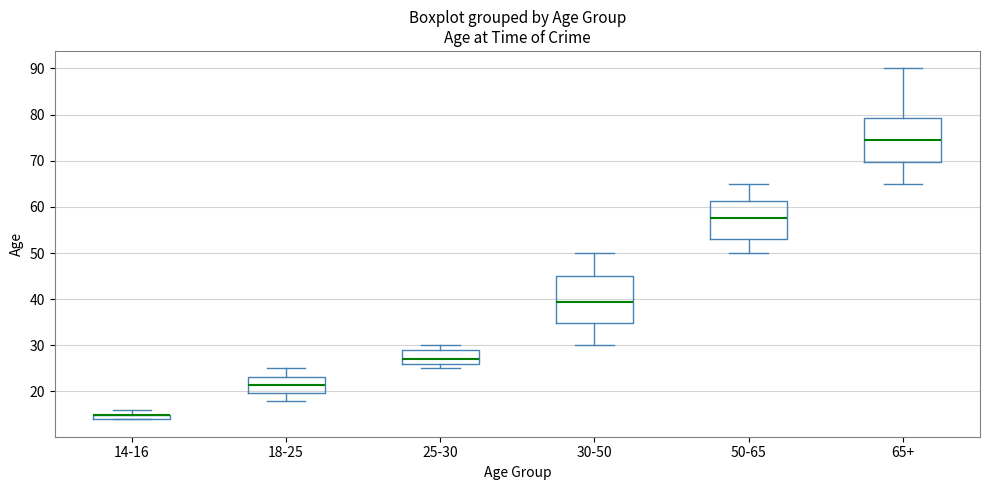

Where is the lower edge of the box for 14-16 on the y-axis? The values are not printed on the chart, so give them approximately, as read against the axis.

14